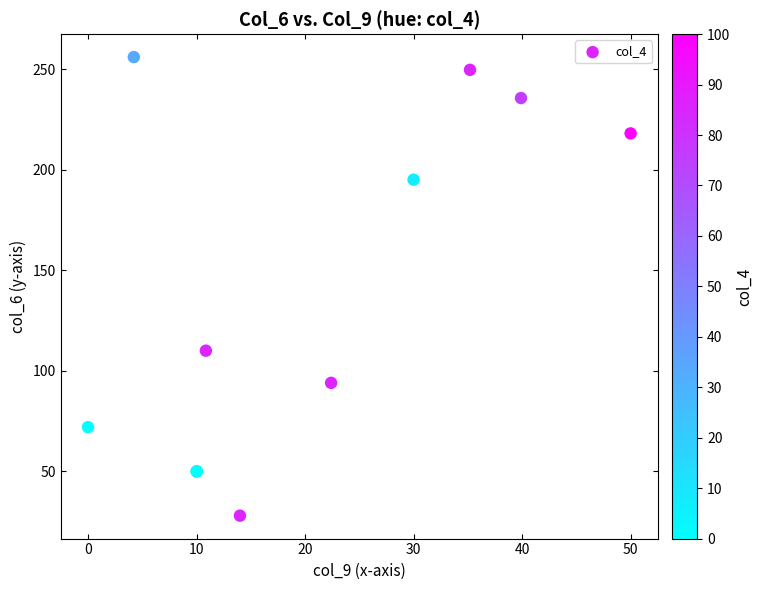

What Y value in the scatter plot is closest to 141?

110.0